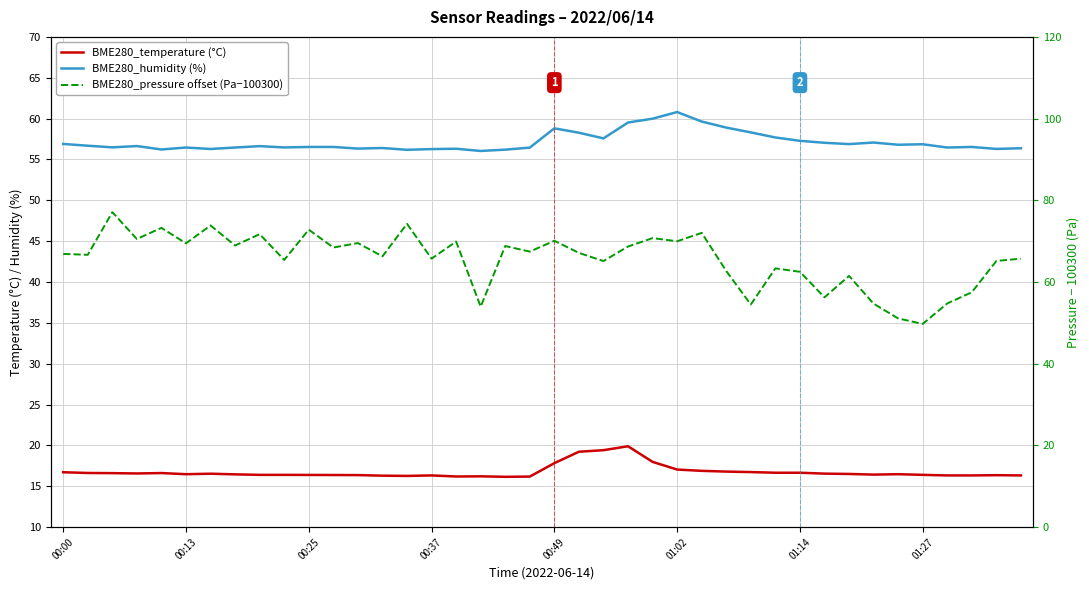

What is the value of the BME280_humidity (%) point at the 21st from the left?

58.8